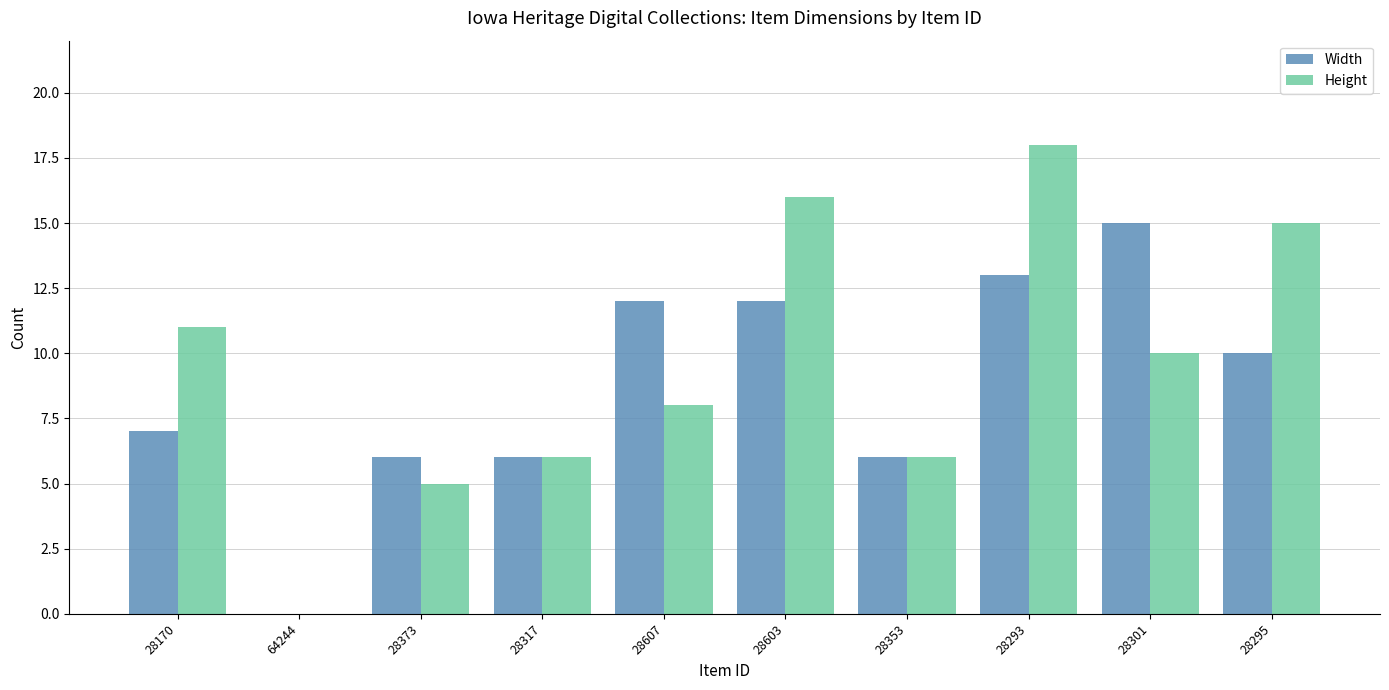

What is the total value across all series at 28293?

31